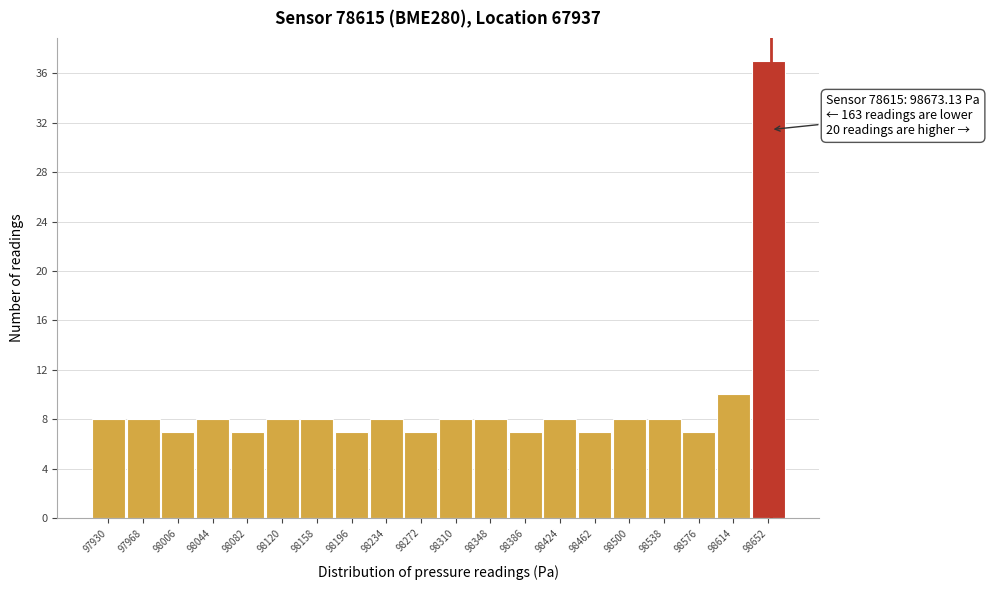

Reading left to right, extract all data points from this chart.

97930=8	97968=8	98006=7	98044=8	98082=7	98120=8	98158=8	98196=7	98234=8	98272=7	98310=8	98348=8	98386=7	98424=8	98462=7	98500=8	98538=8	98576=7	98614=10	98652=37